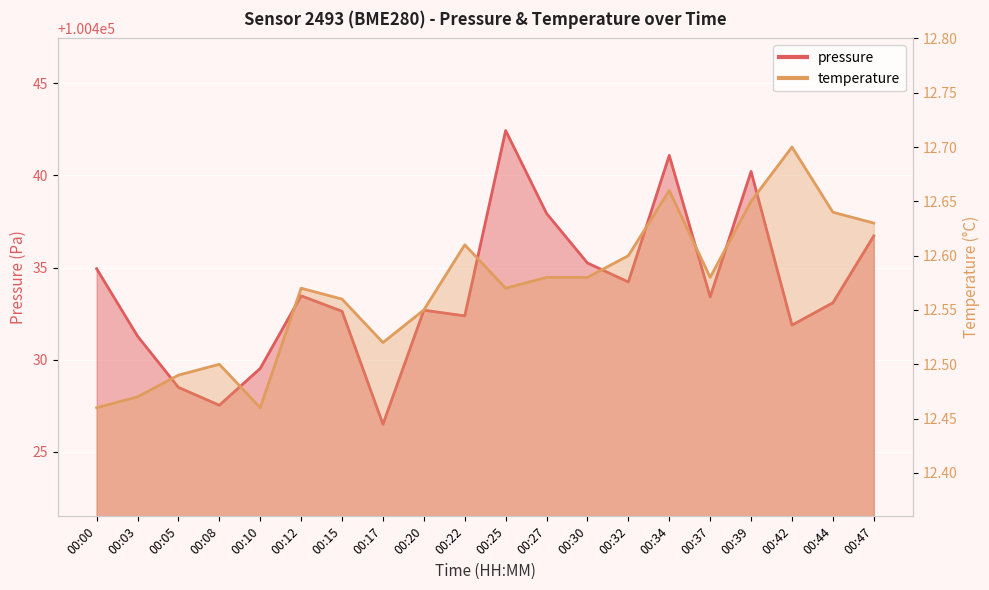

What are all the series names shown in the legend?

pressure, temperature